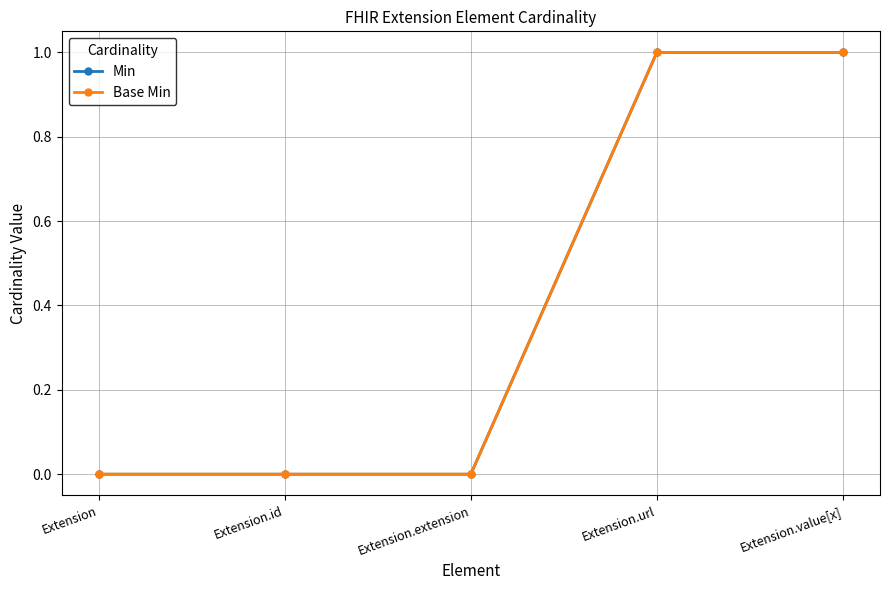

True or false: Base Min and Min cross at least once.

False